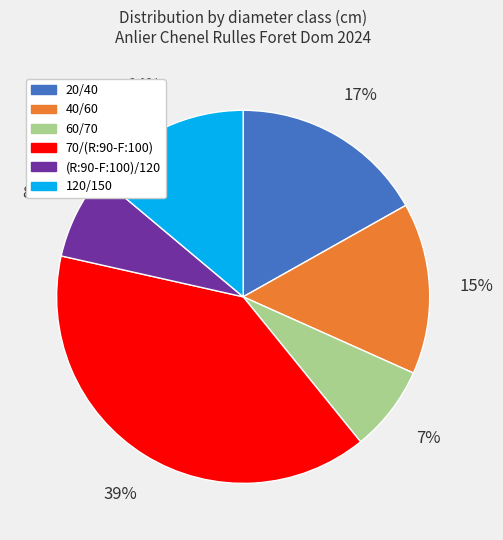

To the nearest percent, what percentage of the pie is 20/40?

17%